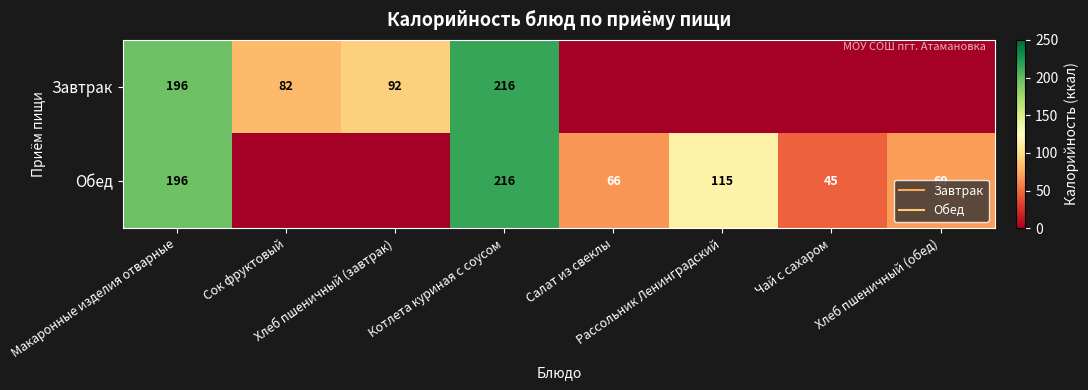

Is the value of Обед at Чай с сахаром greater than the value of Завтрак at Хлеб пшеничный (завтрак)?

No